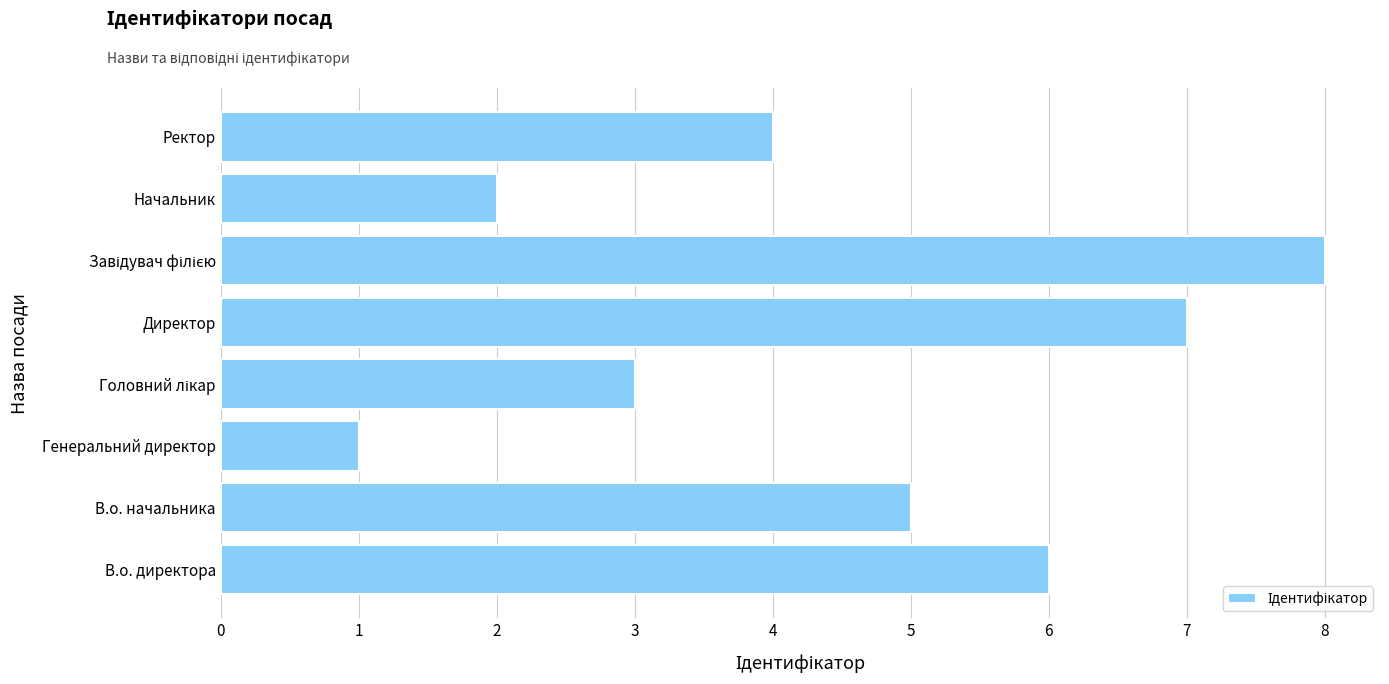

What is the difference between the maximum and minimum values?

7